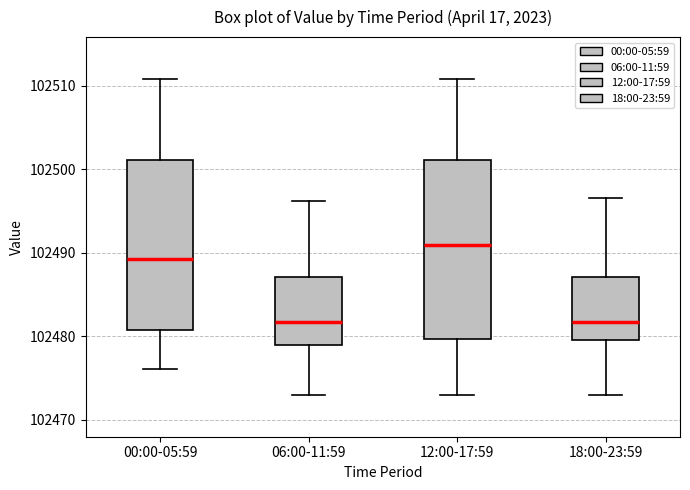

Which box is the tallest, from its lower edge to its upper edge?

12:00-17:59